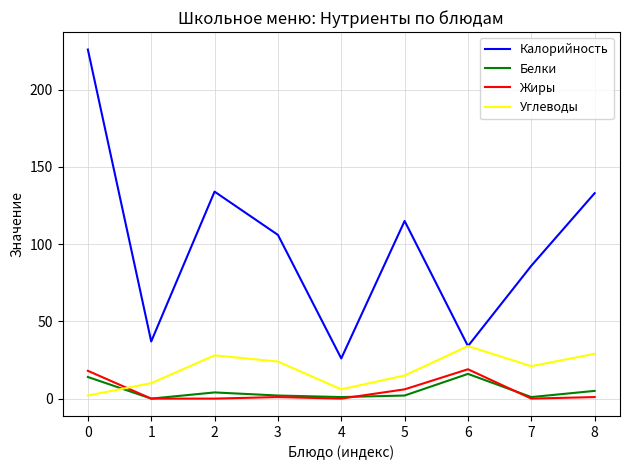

The Калорийность series shows 56 at 3. True or false?

False